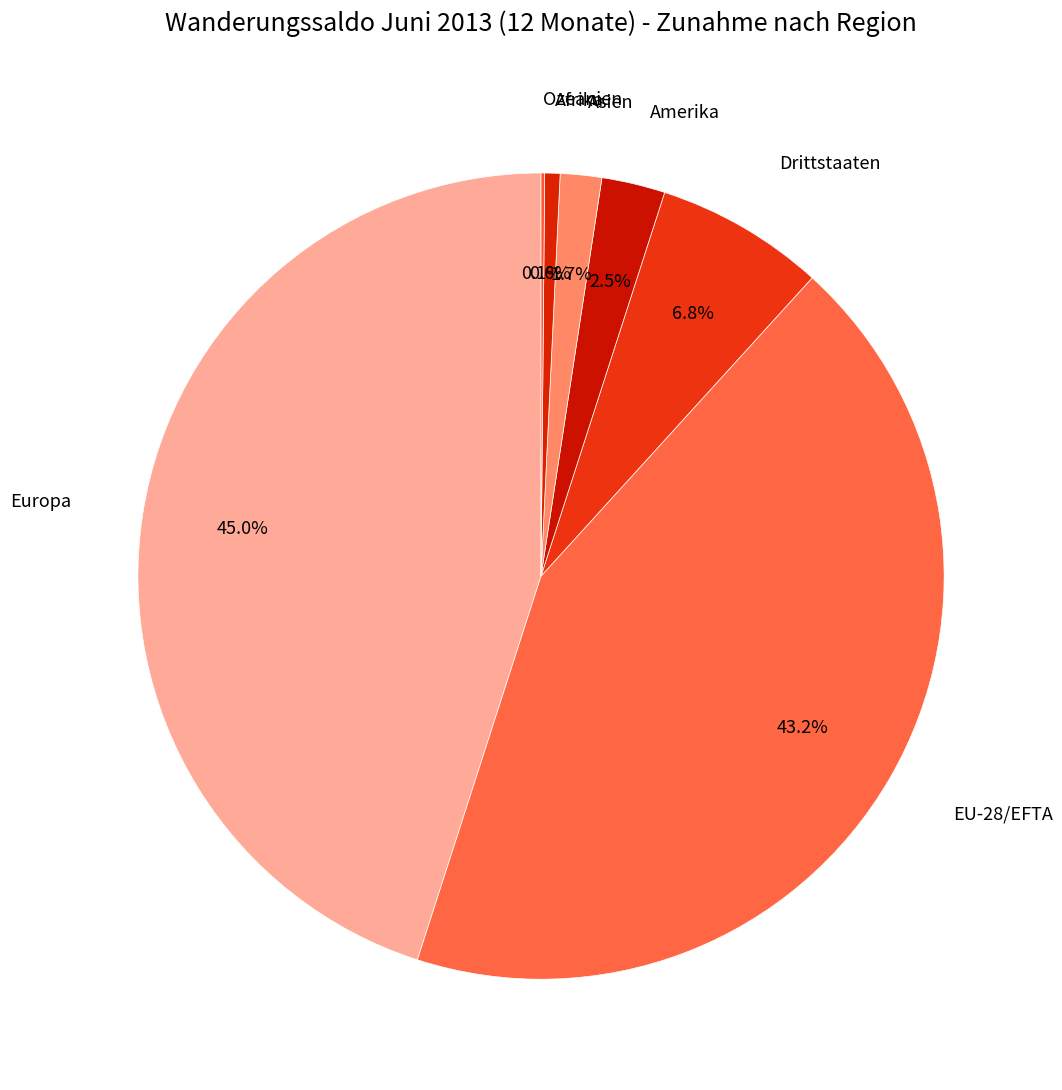

How many slices are in this pie chart?

7